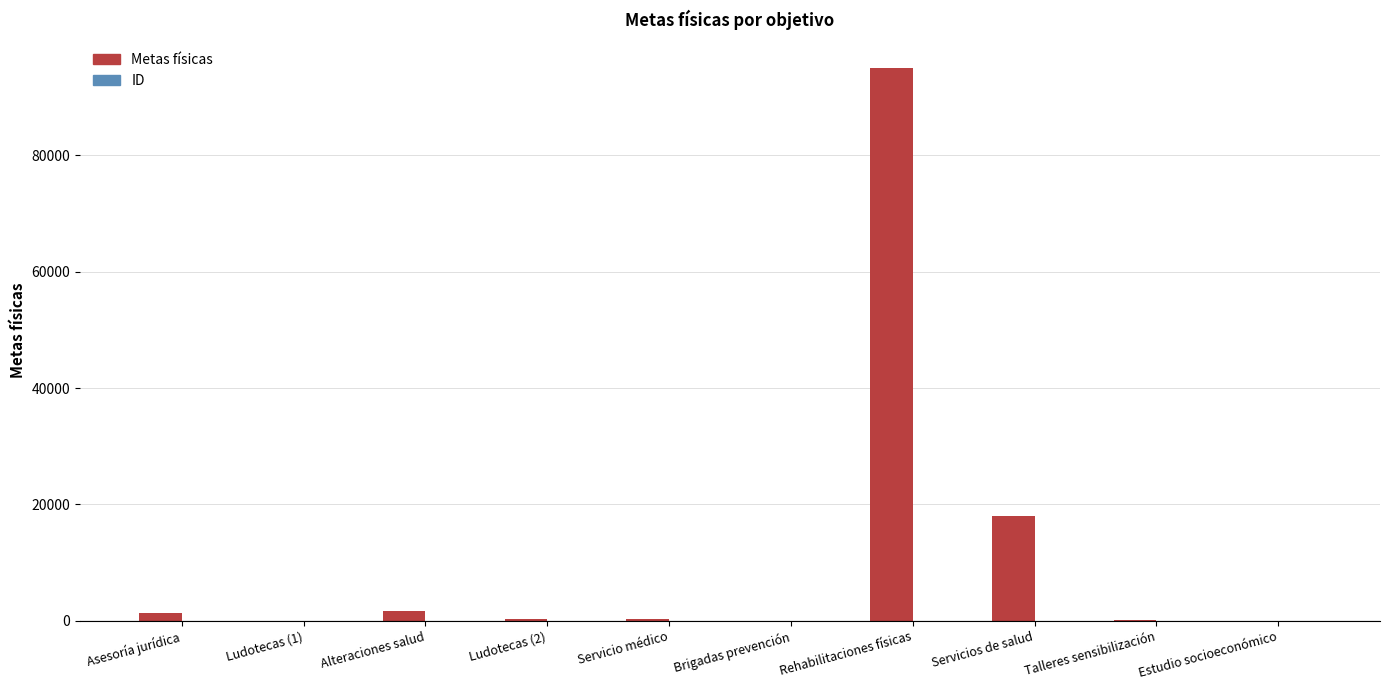

At which category is the sum across all series the highest?

Rehabilitaciones físicas